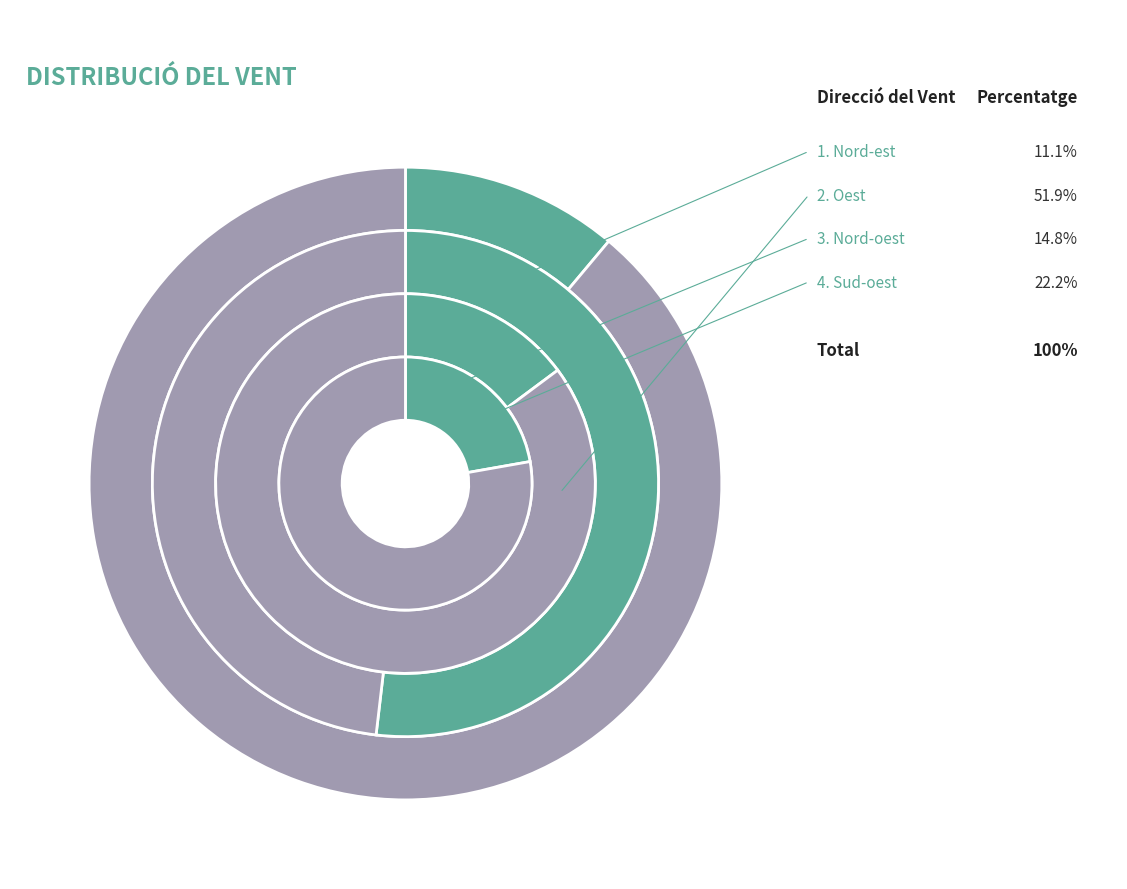

Count the number of slices in the pie.

4